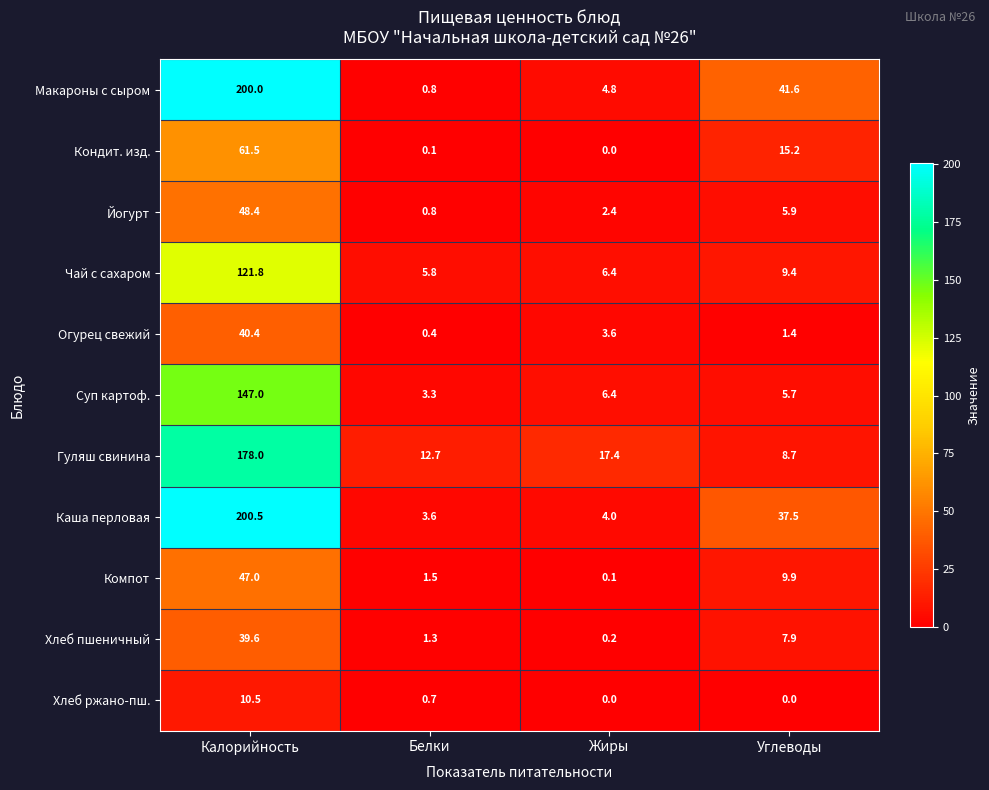

Which label corresponds to the largest value in the chart?

Калорийность